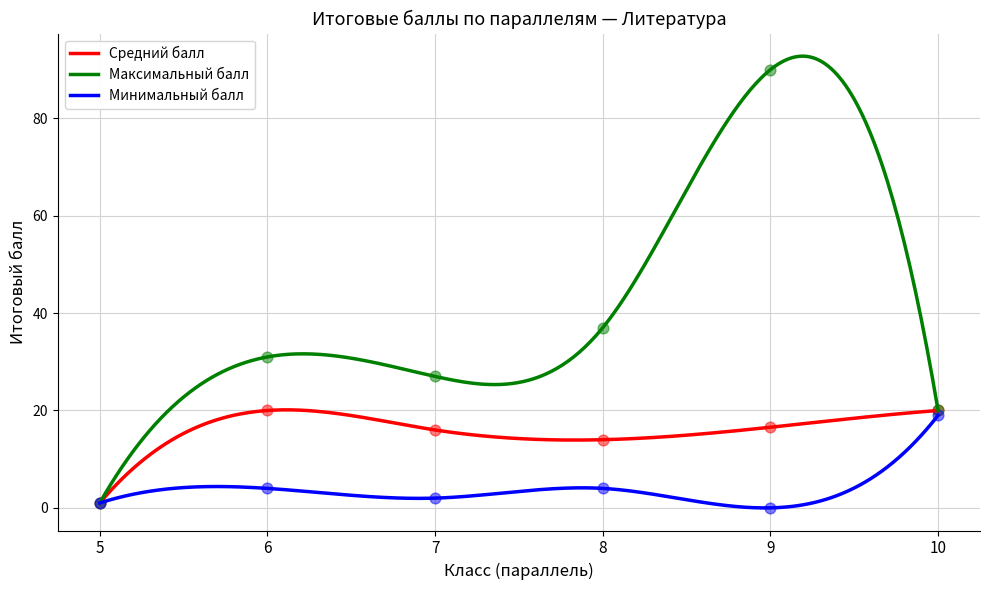

Which series has the largest total across all categories?

Максимальный балл